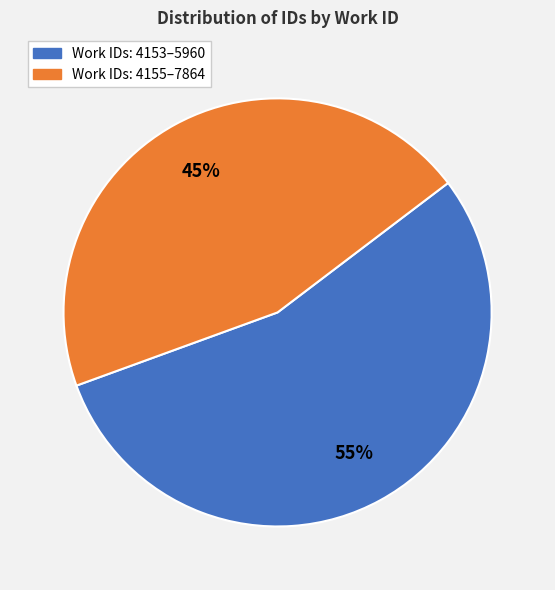

To the nearest percent, what is the average slice percentage?

50%